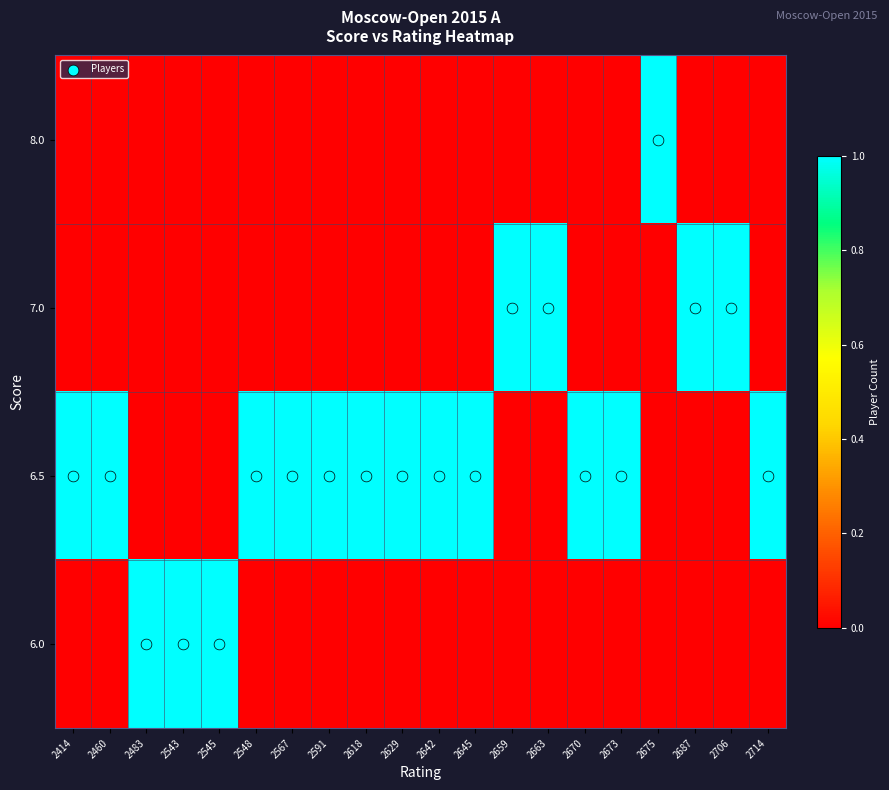

At how many categories does at least one series exceed 0?

20